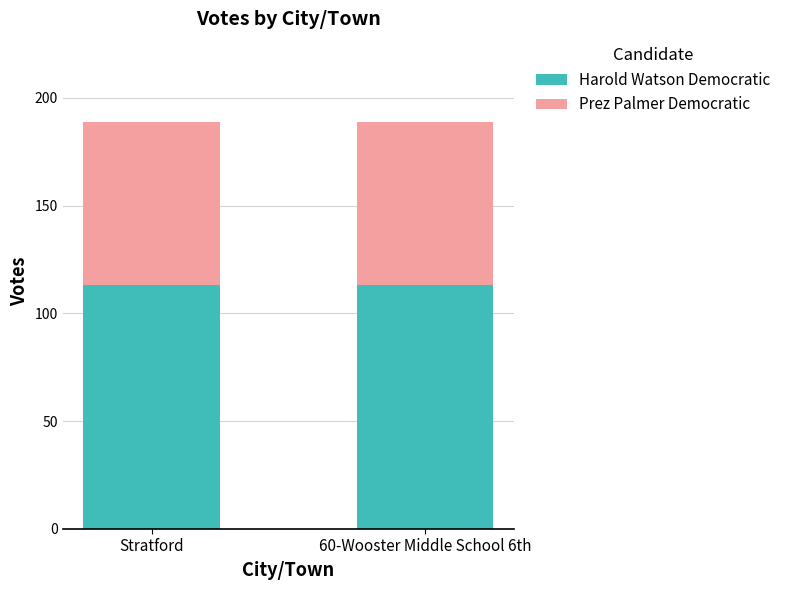

What is the value of the Harold Watson Democratic bar at the 1st from the left?

113